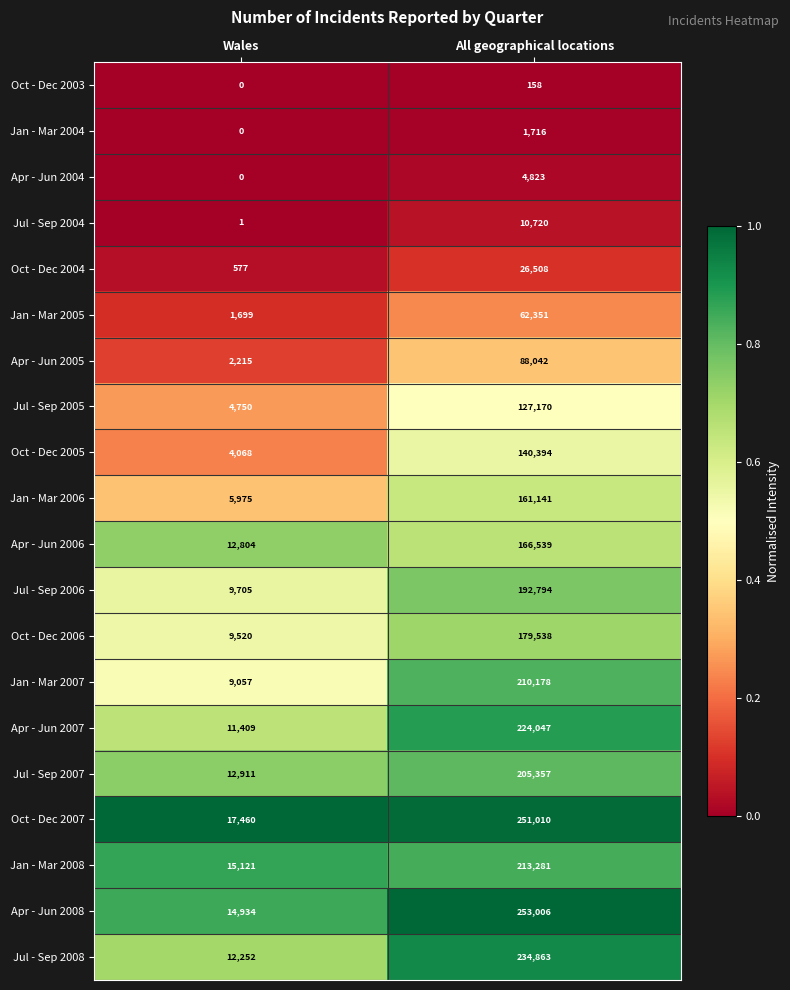

At which category does the chart reach its minimum across all series?

Wales